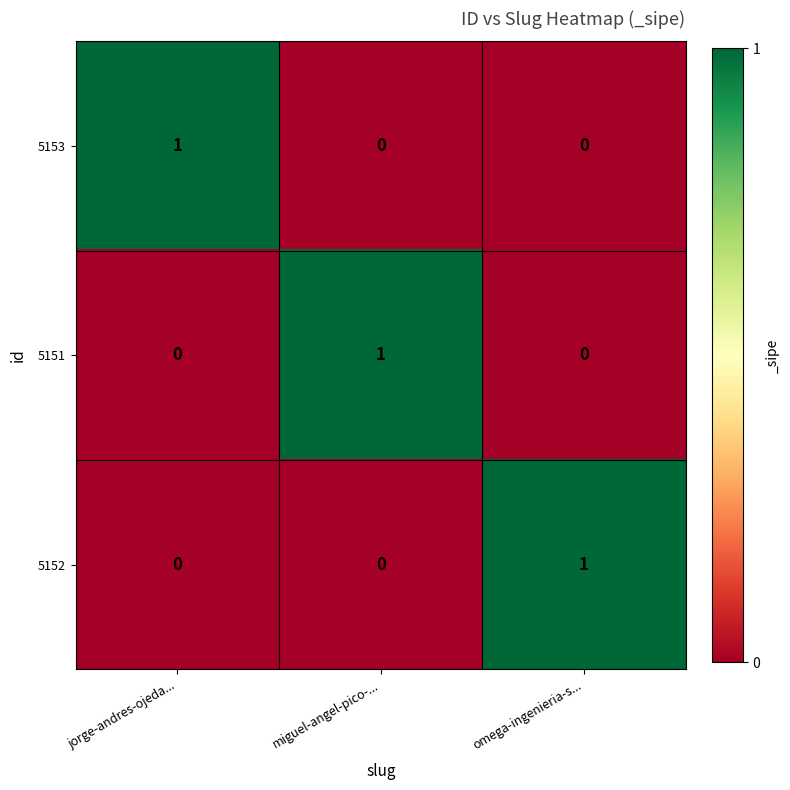

Is it true that 5151 equals 0 at jorge-andres-ojeda...?

True